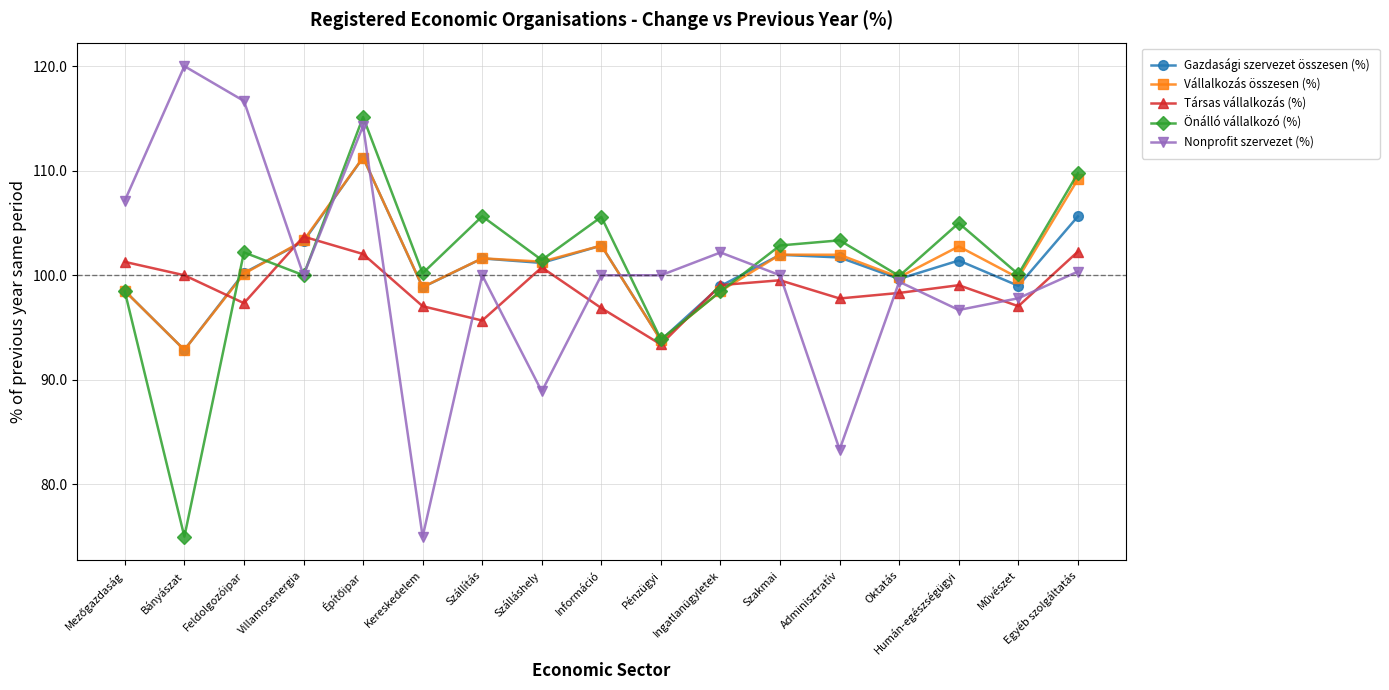

What is the value of the Gazdasági szervezet összesen (%) point at the 12th from the left?

102.0